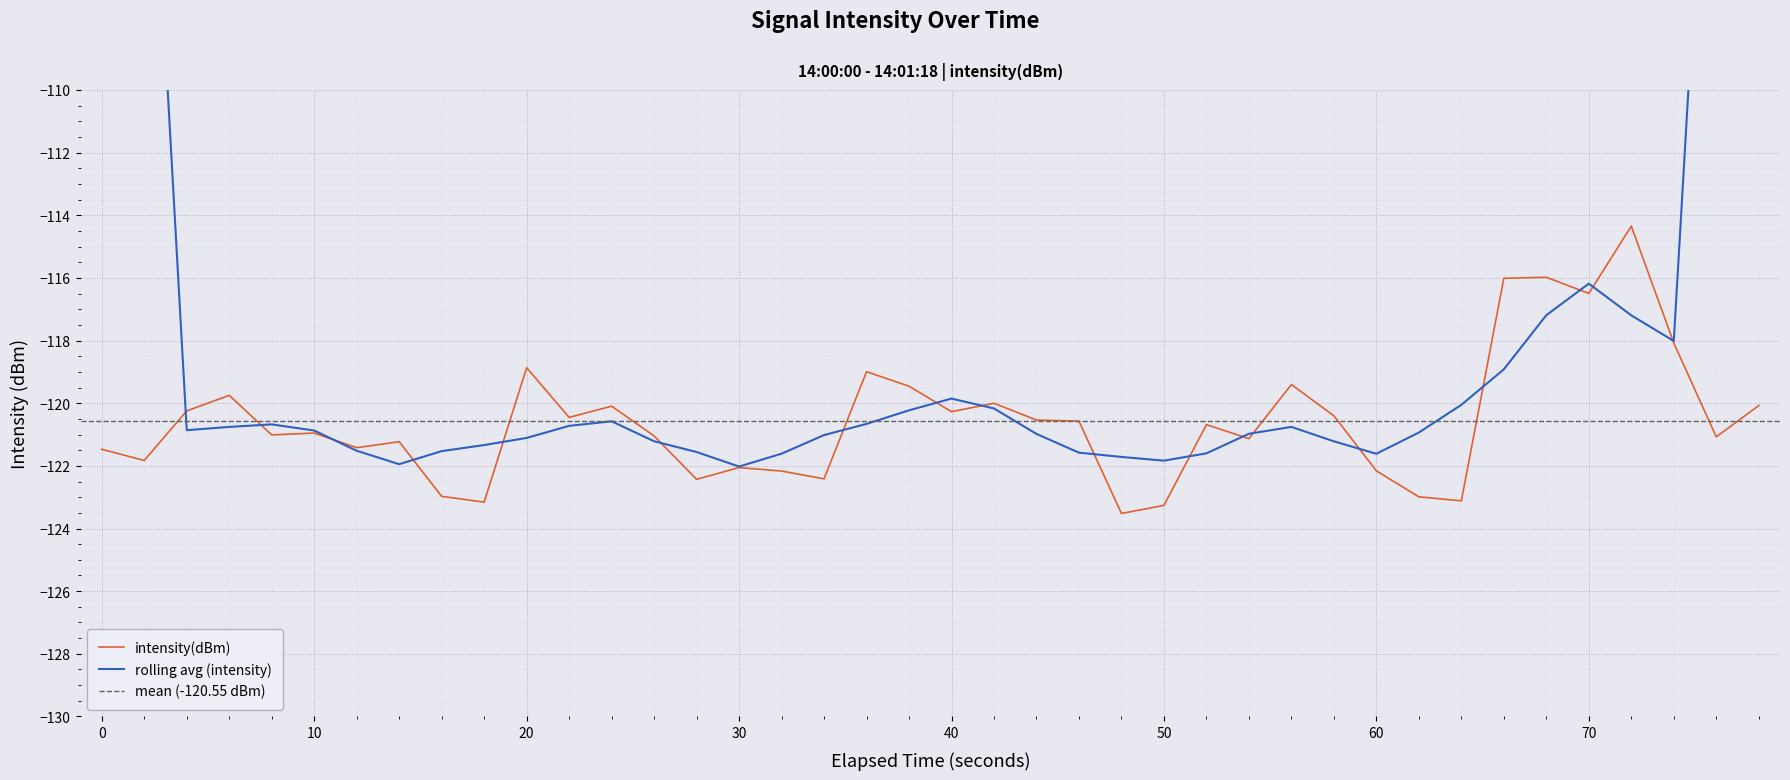

The value at 33 is -116.0. True or false?

True